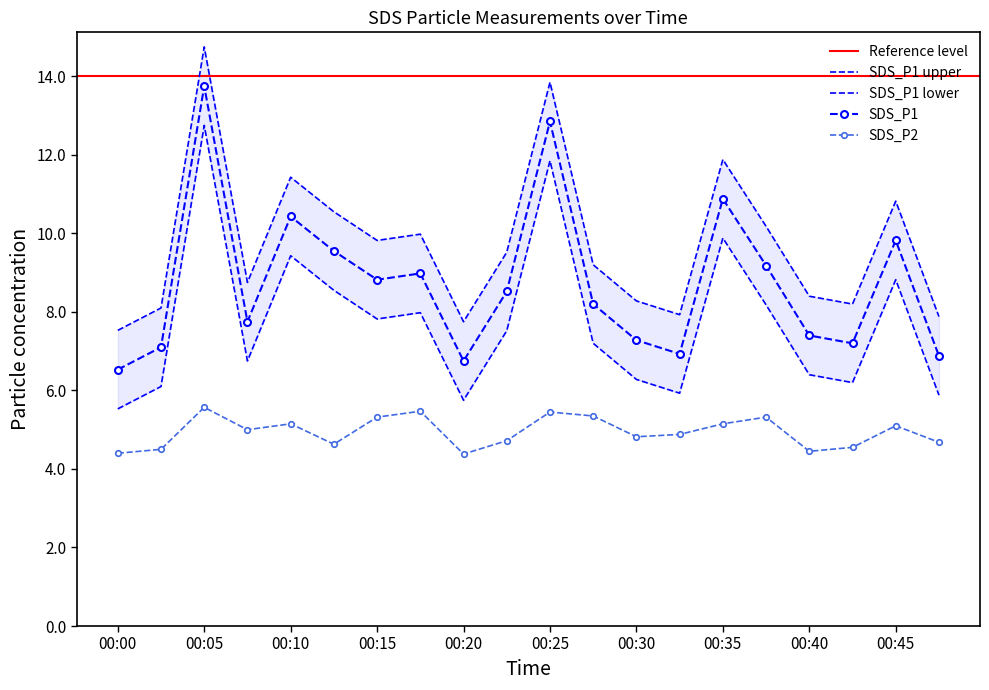

Does the chart have visible grid lines?

No